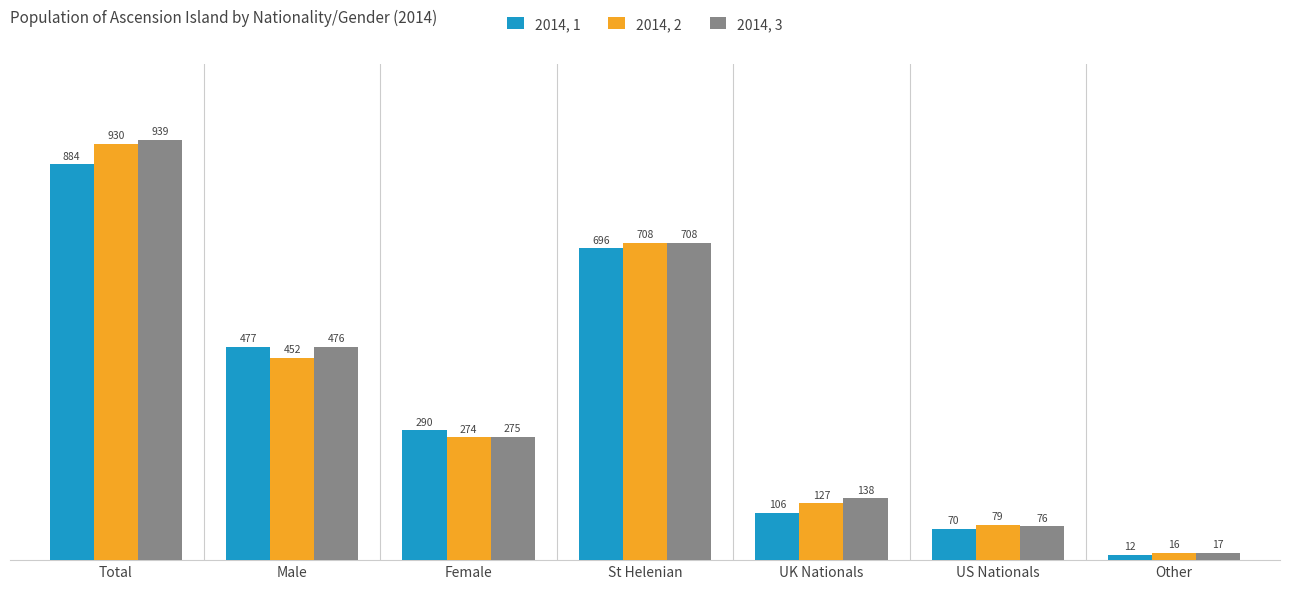

Which series has the largest range (max minus min)?

2014, 3